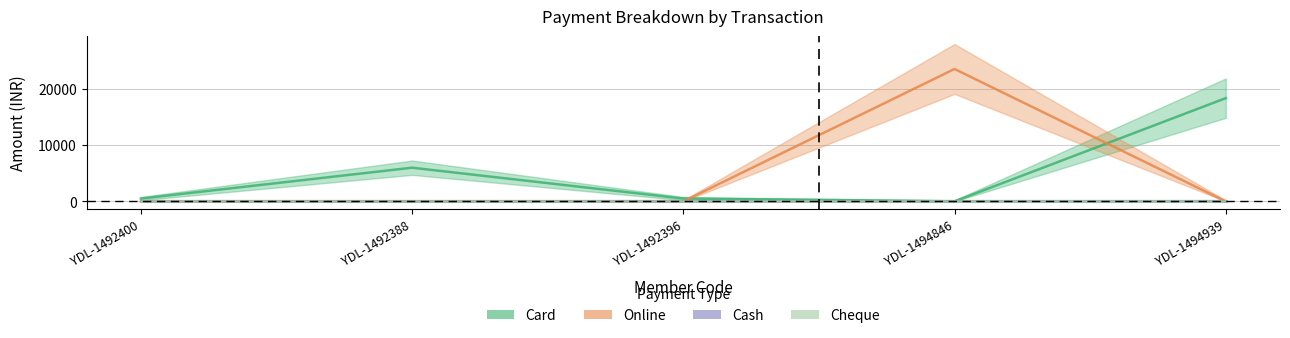

What is the difference between the highest and lowest values at YDL-1494939?

18400